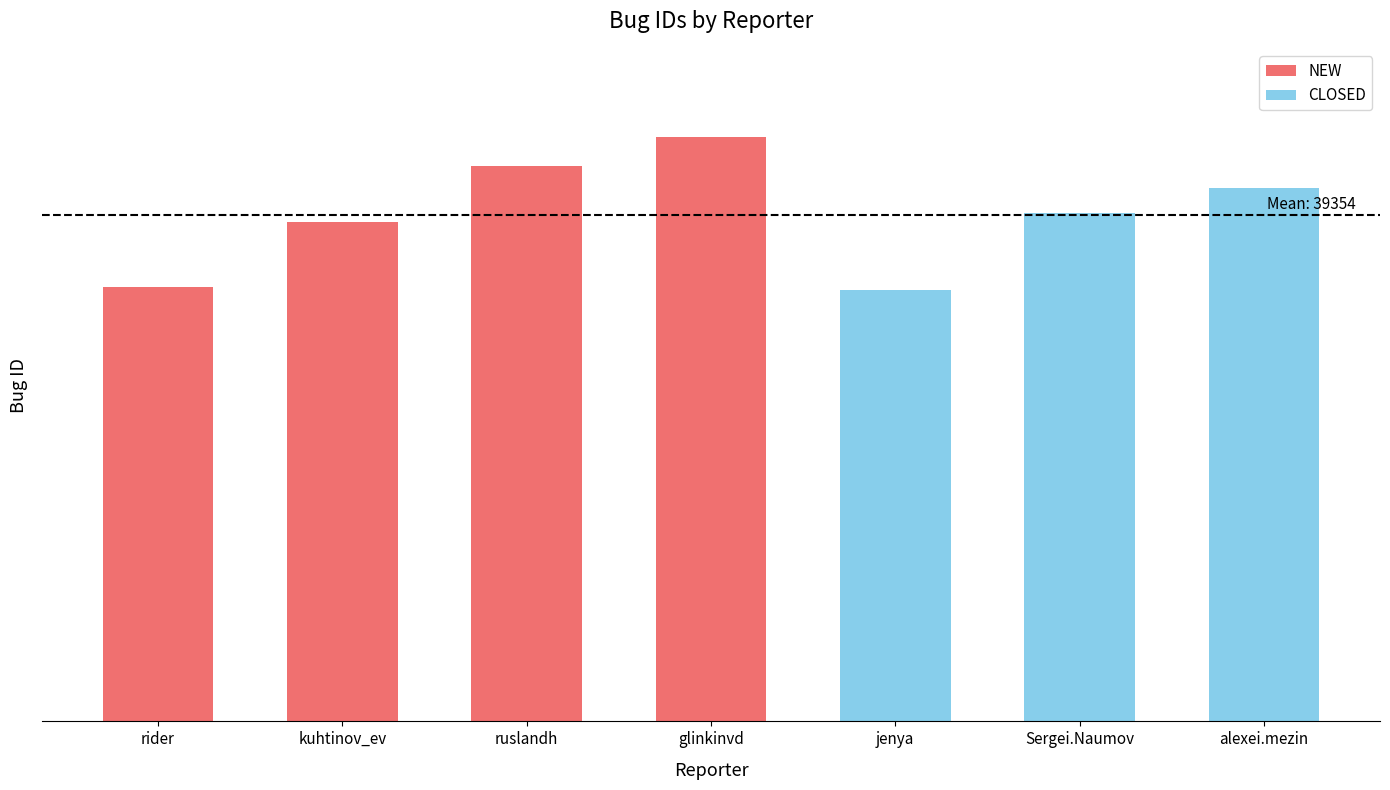

Reading left to right, what are all the values shown in this chart?

33757	38760	43111	45421	33507	39475	41453